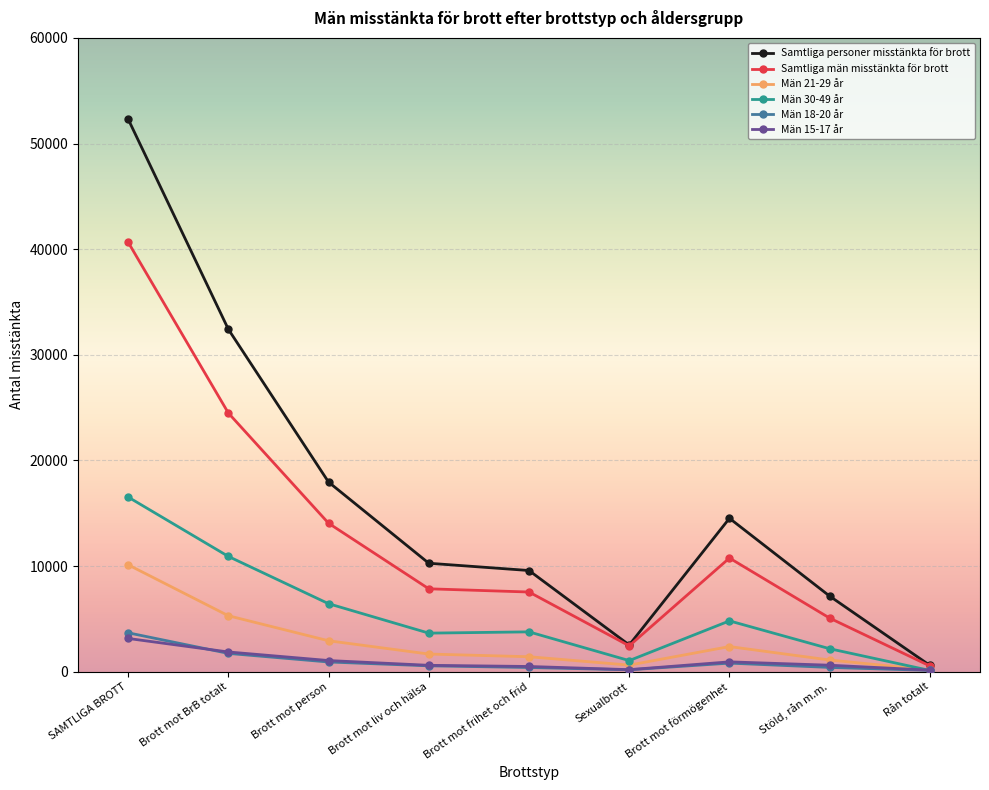

At which label does Samtliga personer misstänkta för brott reach its minimum?

Rån totalt